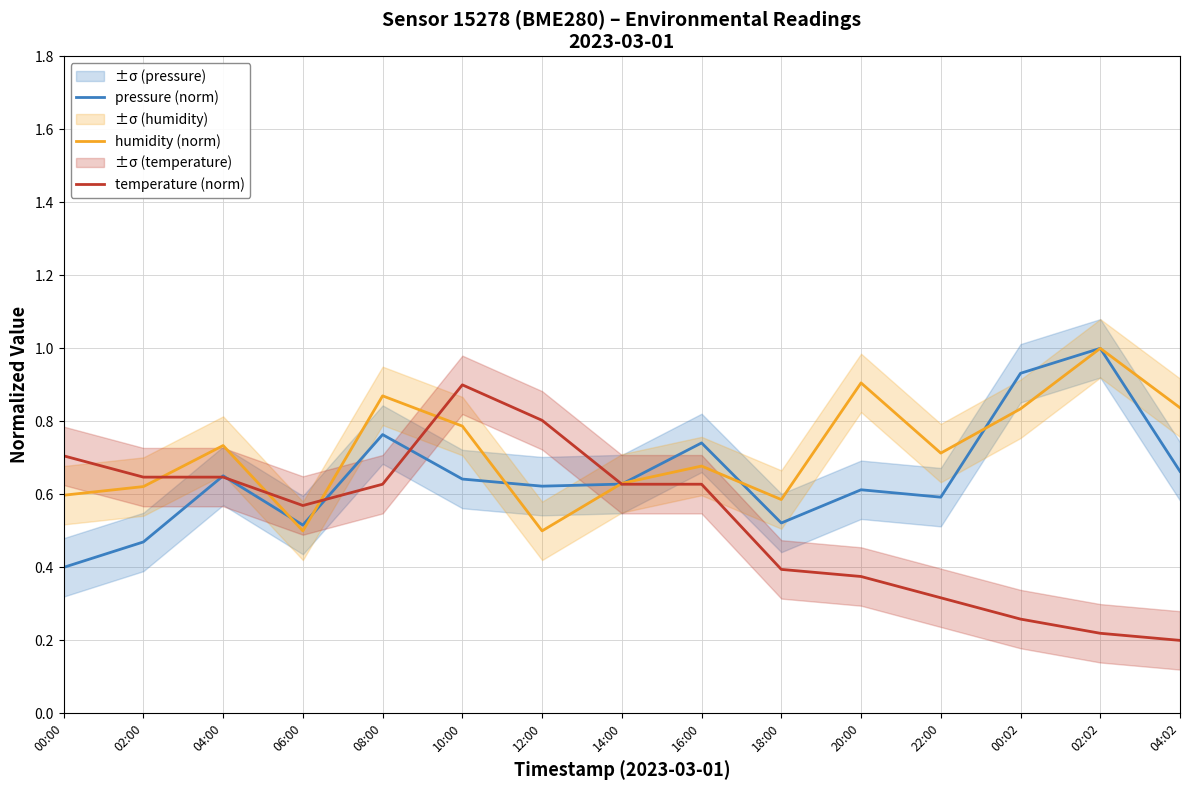

True or false: humidity (norm) and pressure (norm) cross at least once.

True